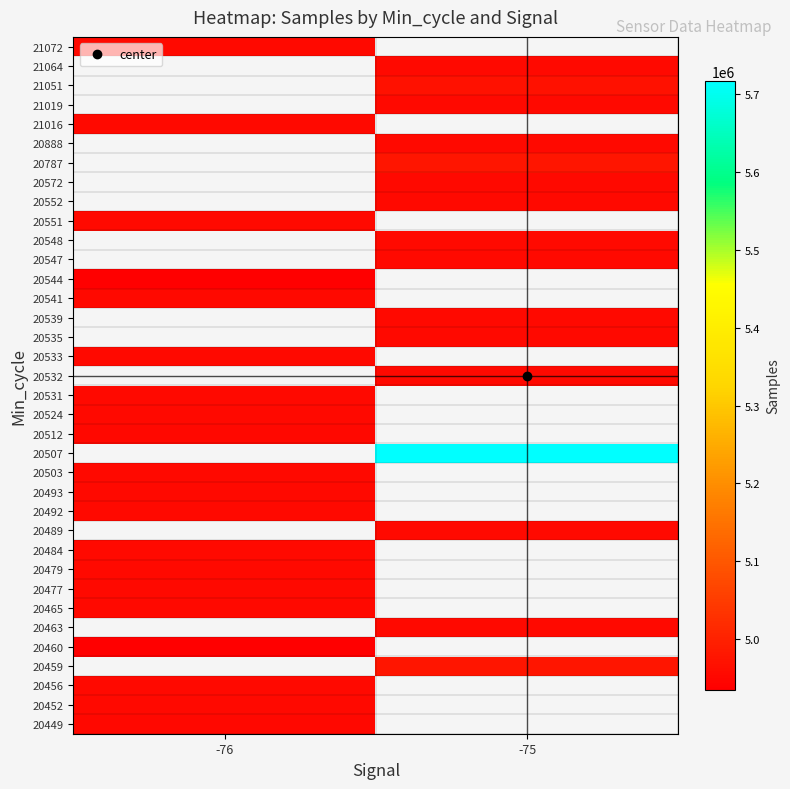

What is the smallest value displayed?

4934945.0